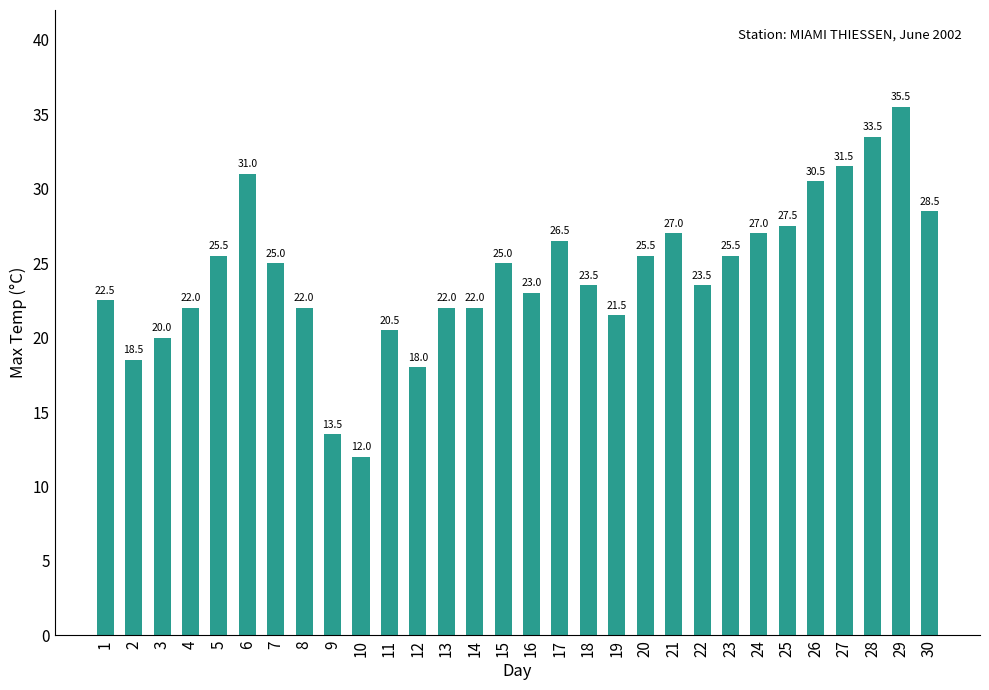

What is the sum of the values at 17 and 8?

48.5